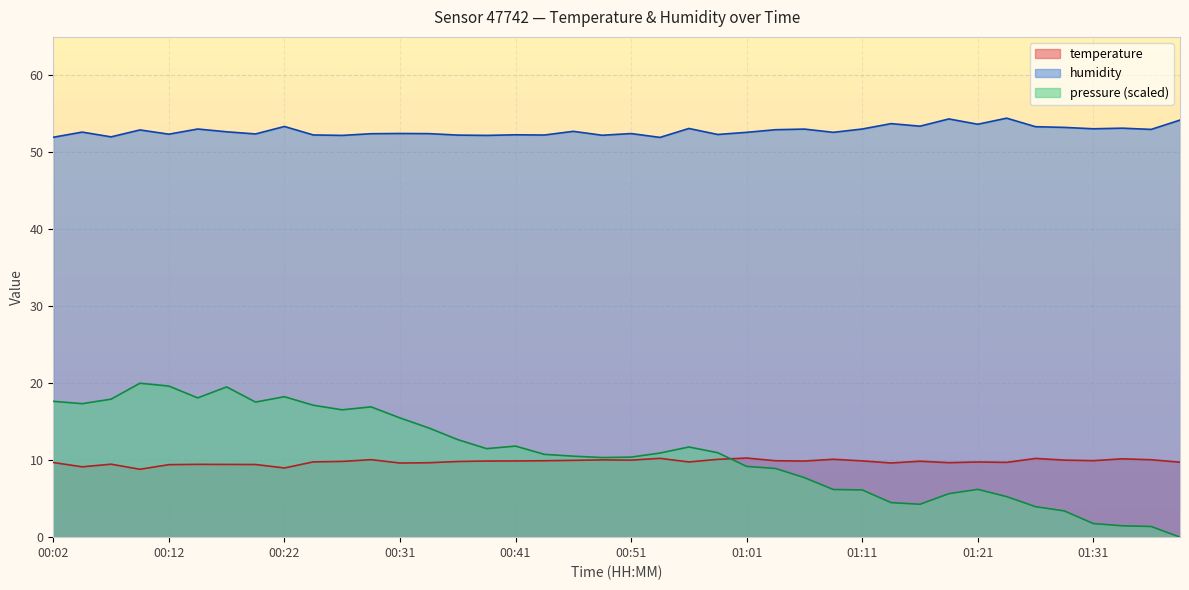

At which category is the sum across all series the highest?

01:23